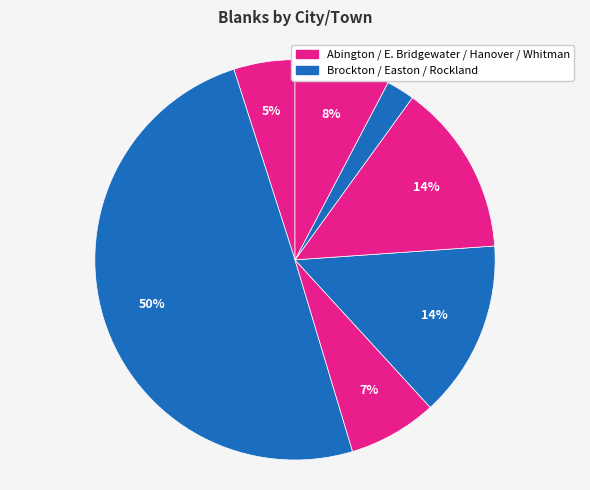

How many segments does this pie chart have?

7